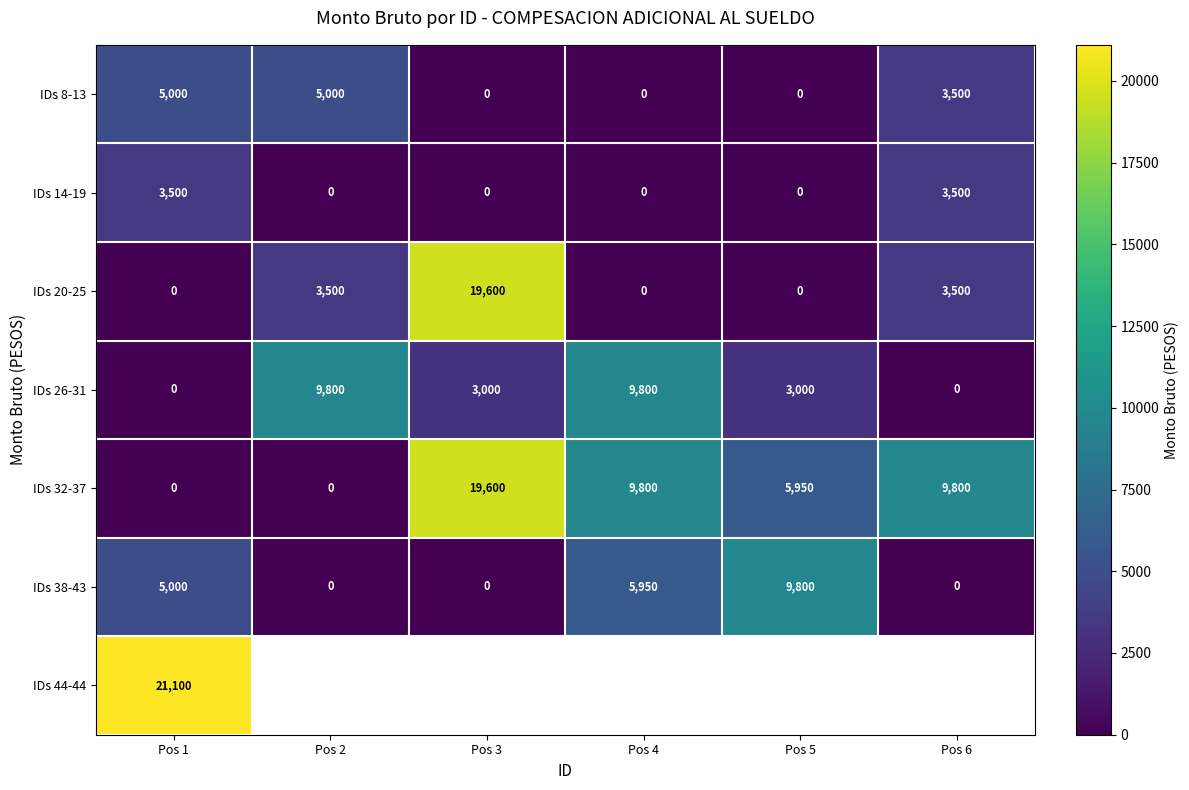

What is the difference between the highest and lowest values at Pos 4?

9800.0